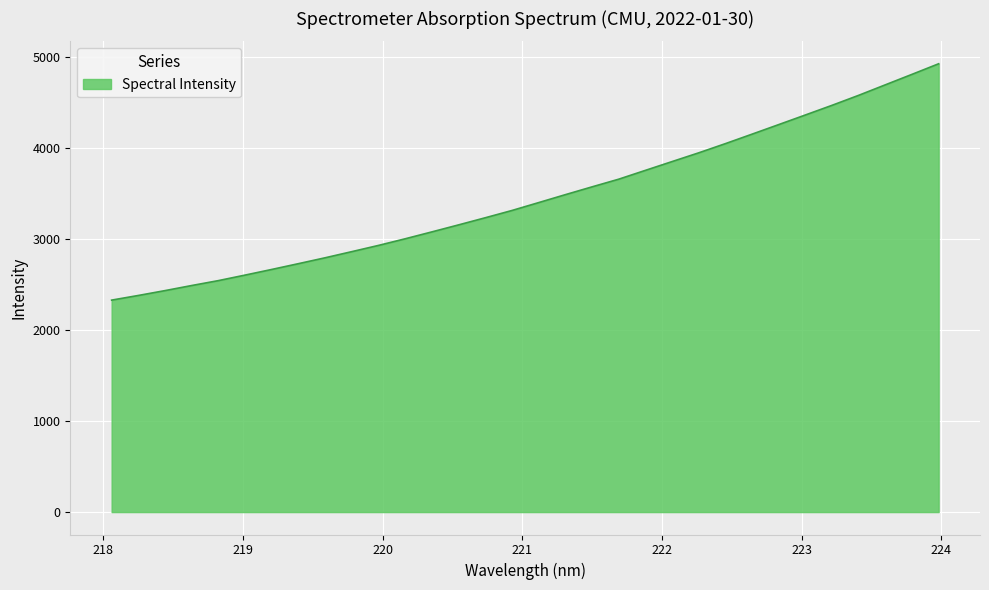

What is the maximum value shown in the chart?

4926.0